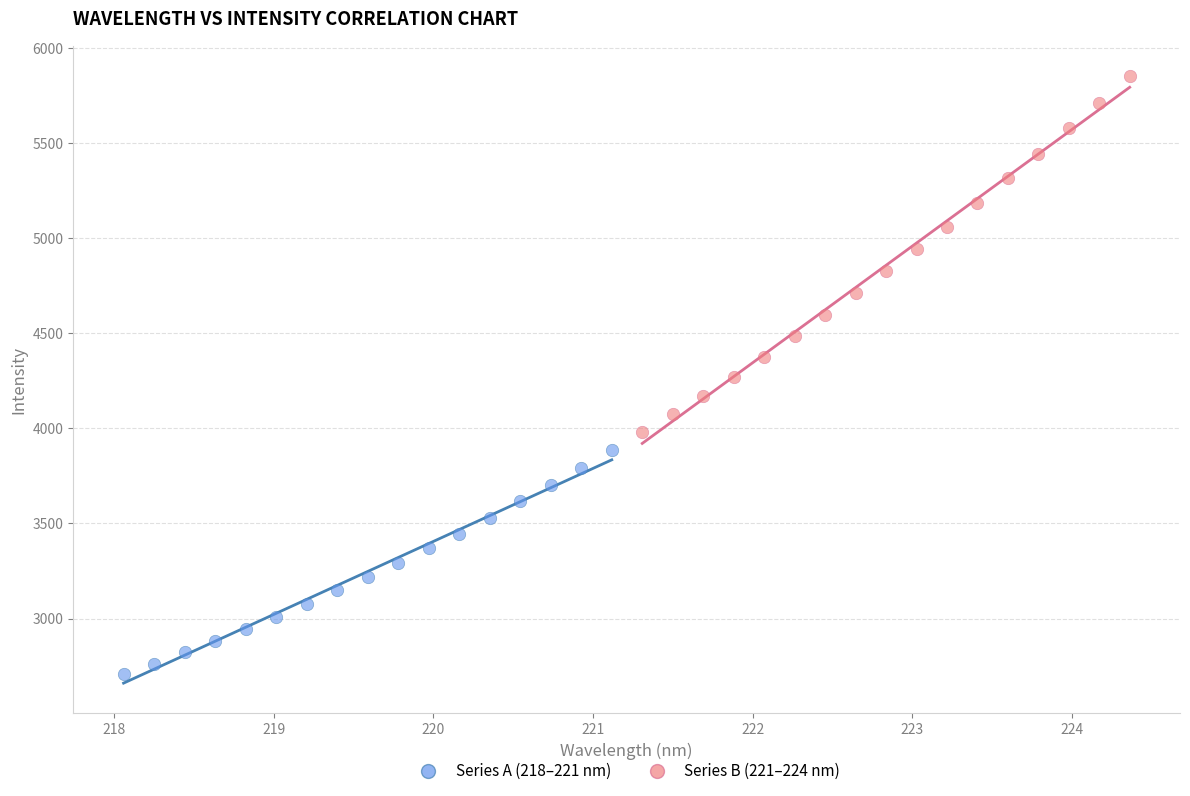

Which series has the widest spread of Y values?

Series B (221–224 nm)